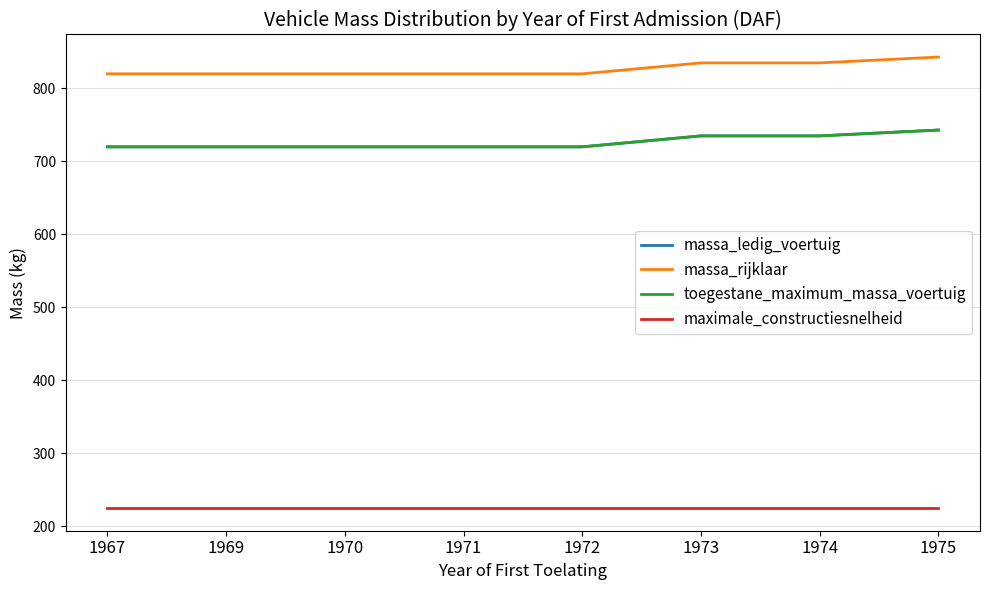

The value of maximale_constructiesnelheid at 1975 is 61. True or false?

False